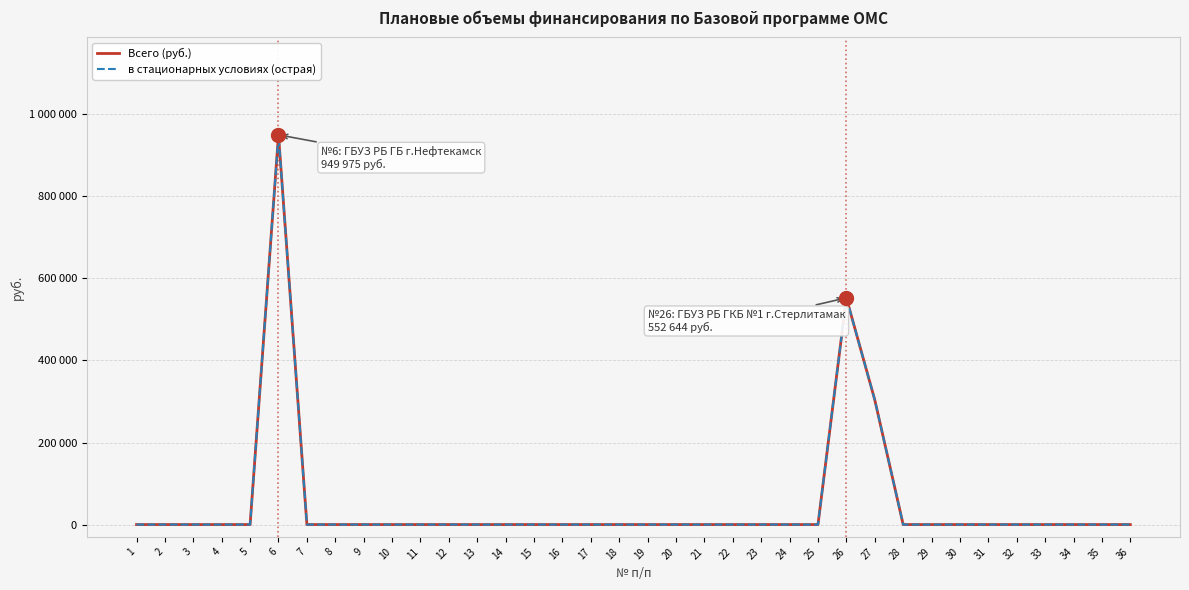

Which label corresponds to the smallest value in the chart?

1